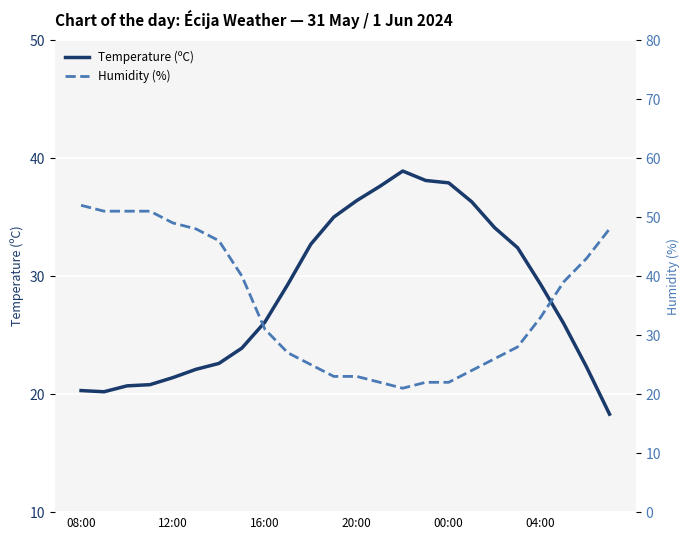

What is the spread (max minus min) of values at 18?

8.1